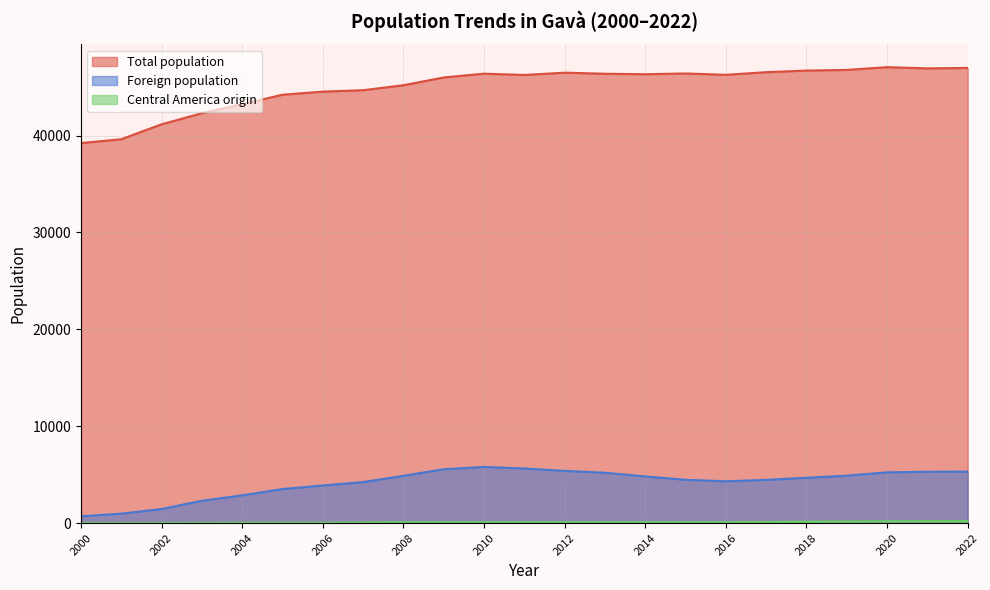

Which series has the largest total across all categories?

Total population